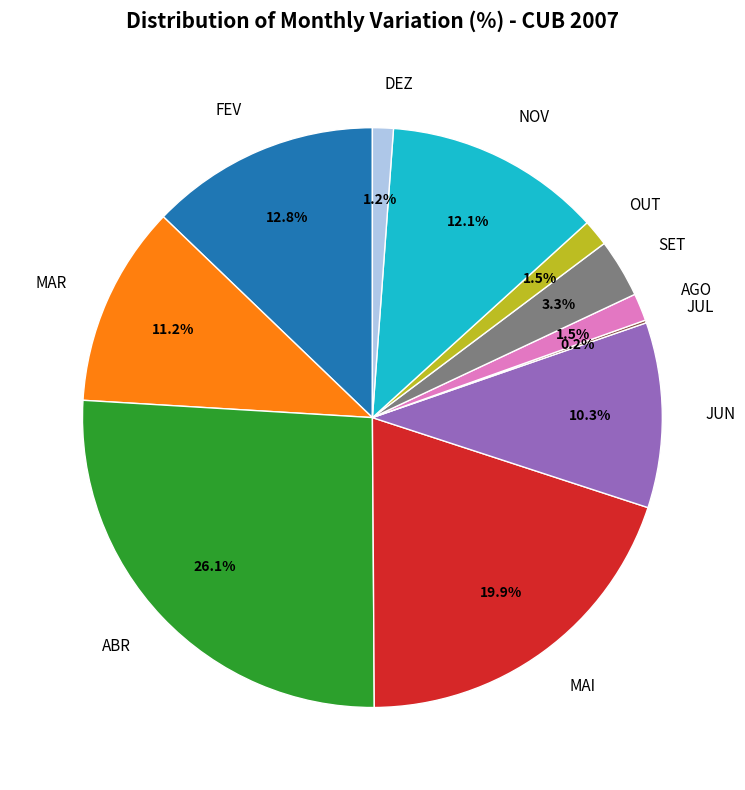

What percentage do MAI and MAR together represent?

31.1%